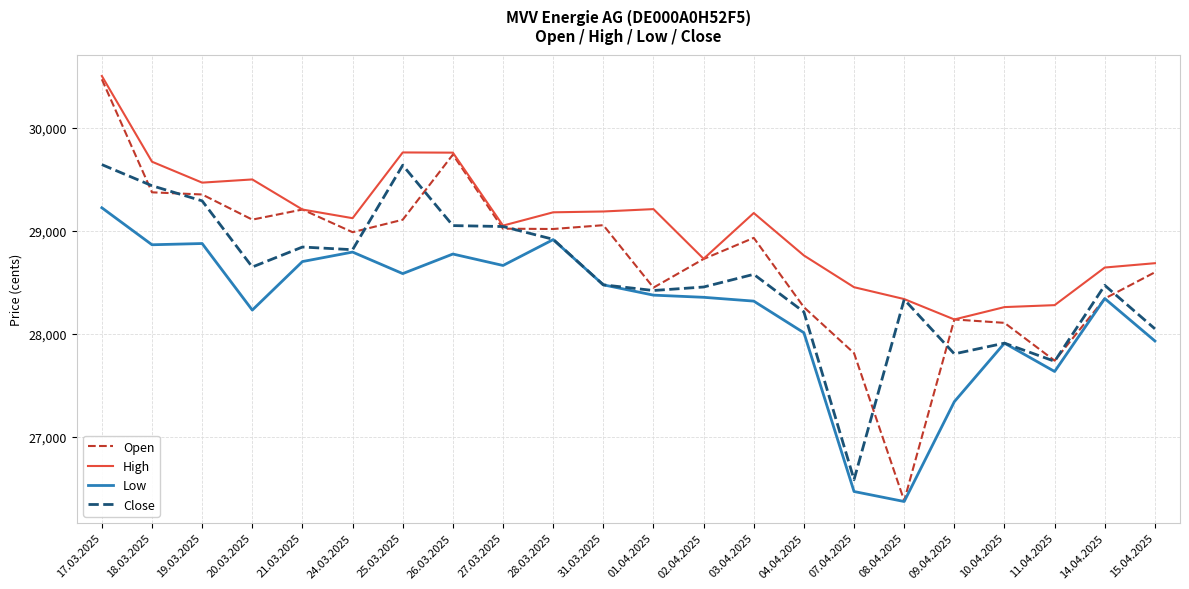

At 15.04.2025, list the series in order from smallest to largest.

Low, Close, Open, High